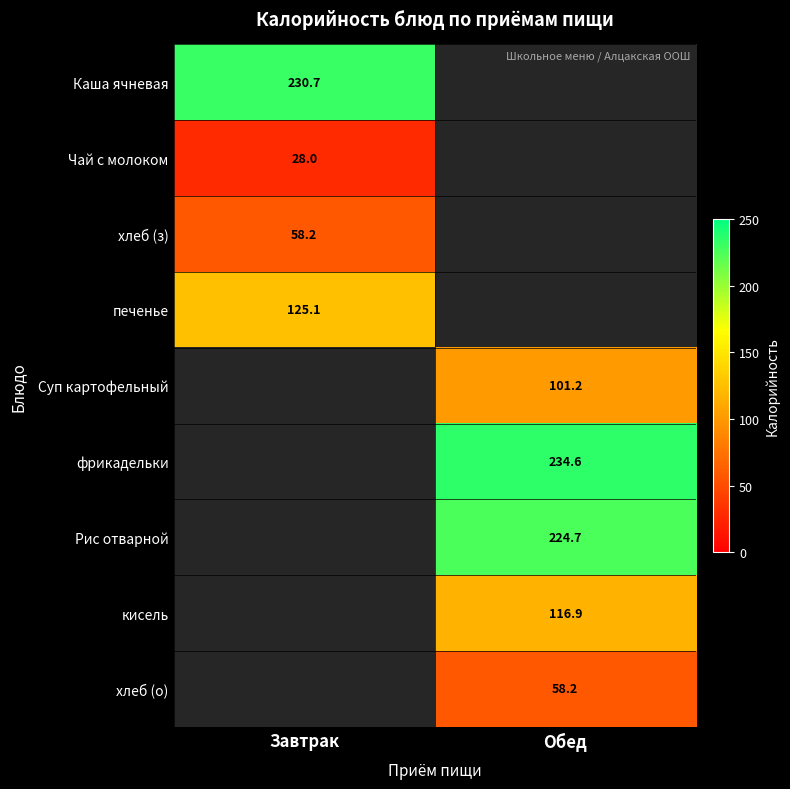

Is the value of Суп картофельный at Обед greater than the value of хлеб (з) at Завтрак?

Yes